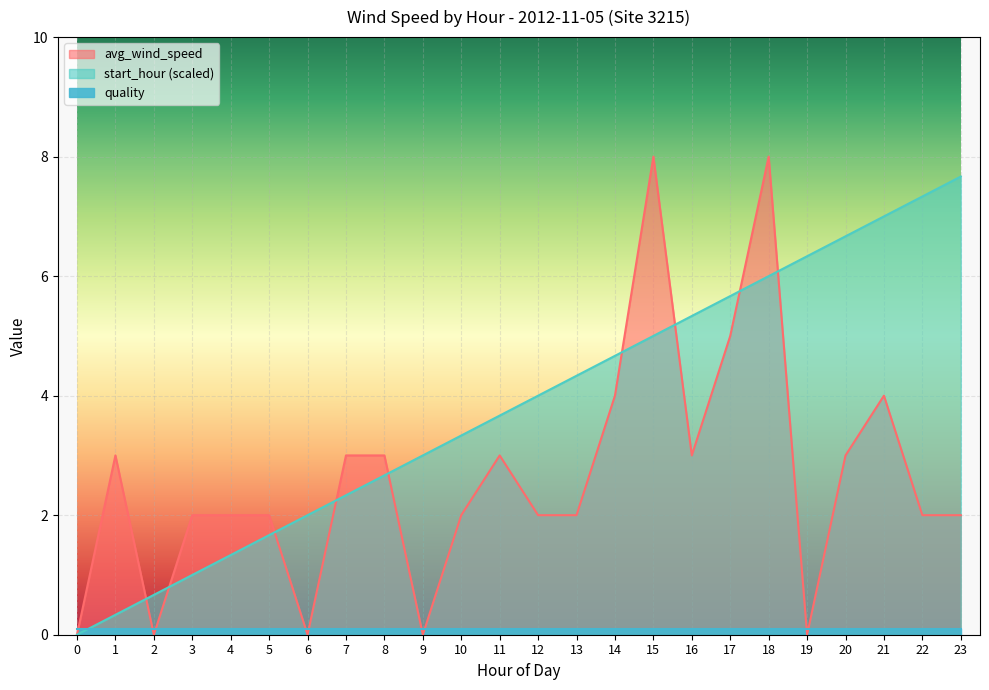

What is the spread (max minus min) of values at 22?

5.3